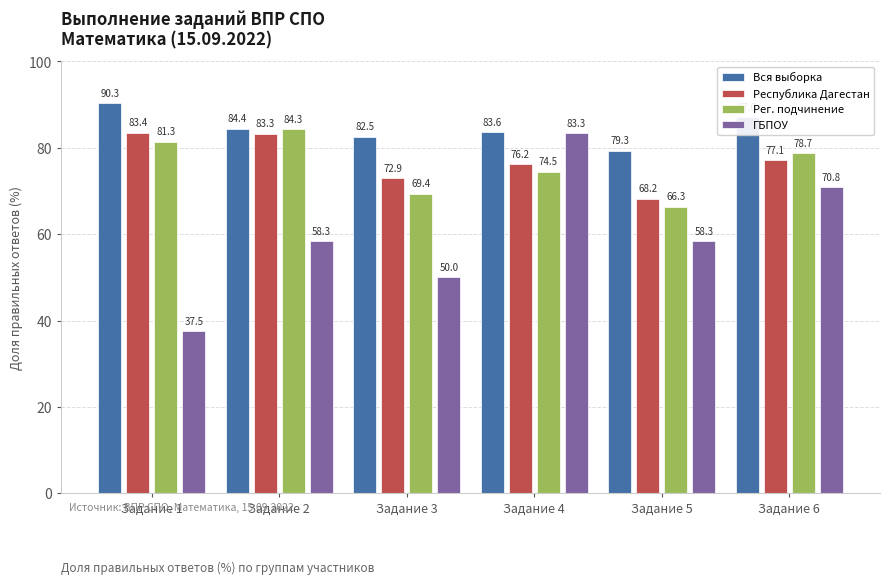

What is the value of the Республика Дагестан bar at the 3rd from the left?

72.9